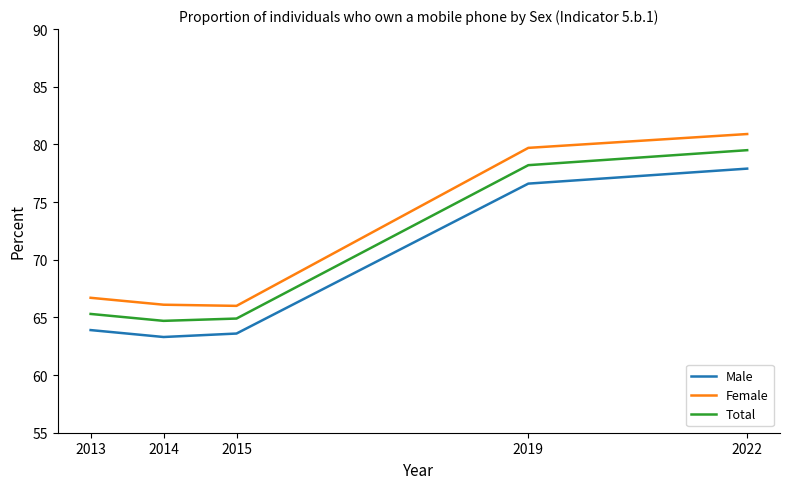

What is the difference between the Female values at 2014 and 2019?

13.6